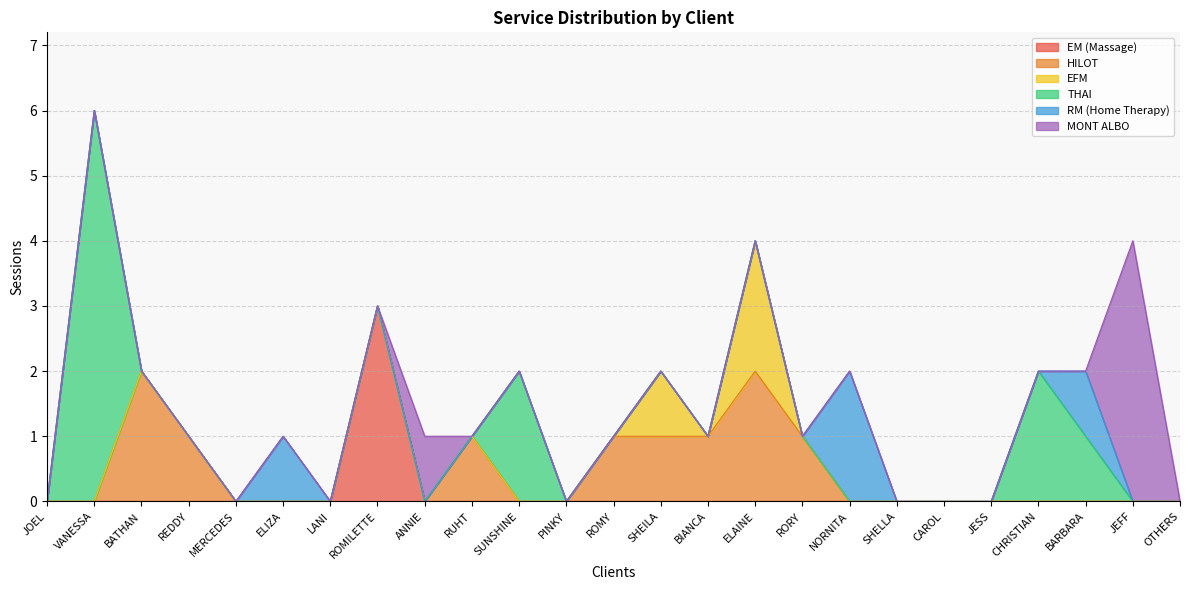

What position from the right is CAROL?

6